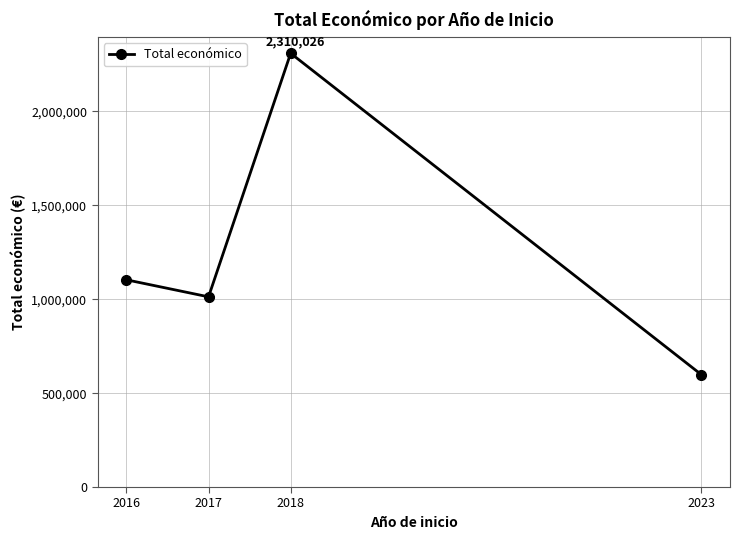

Reading left to right, what are all the values shown in this chart?

1103617	1012924	2310026	598909